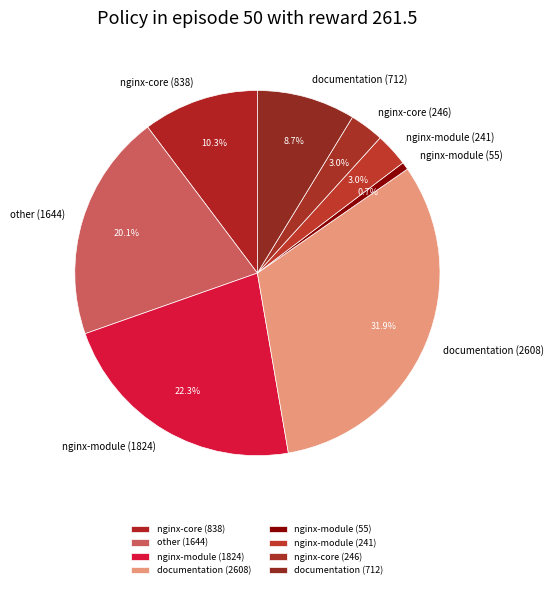

The nginx-core (246) slice represents 13% of the pie. True or false?

False